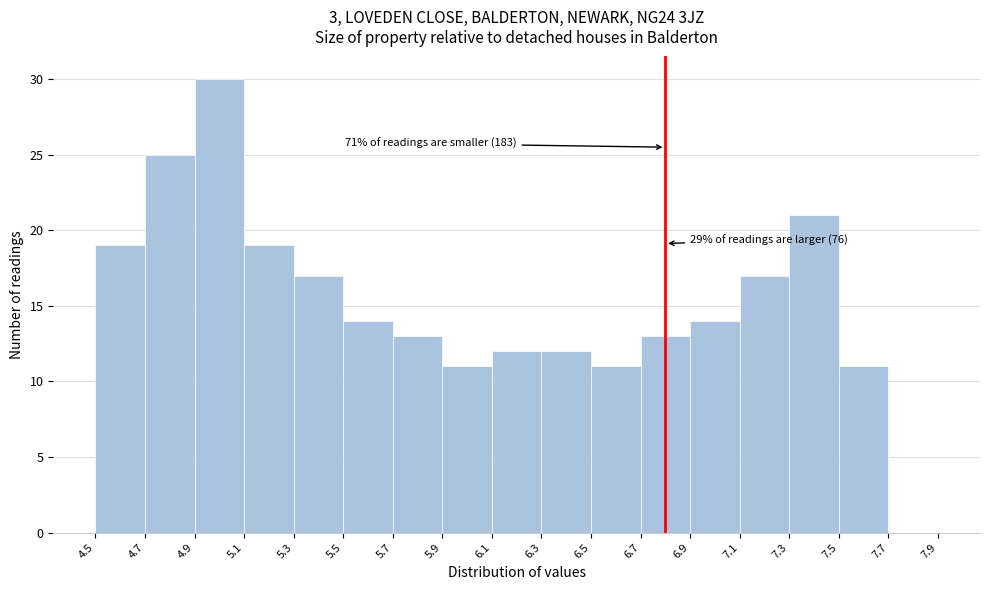

Over which range of the x-axis is the bar tallest?

4.9 to 5.1